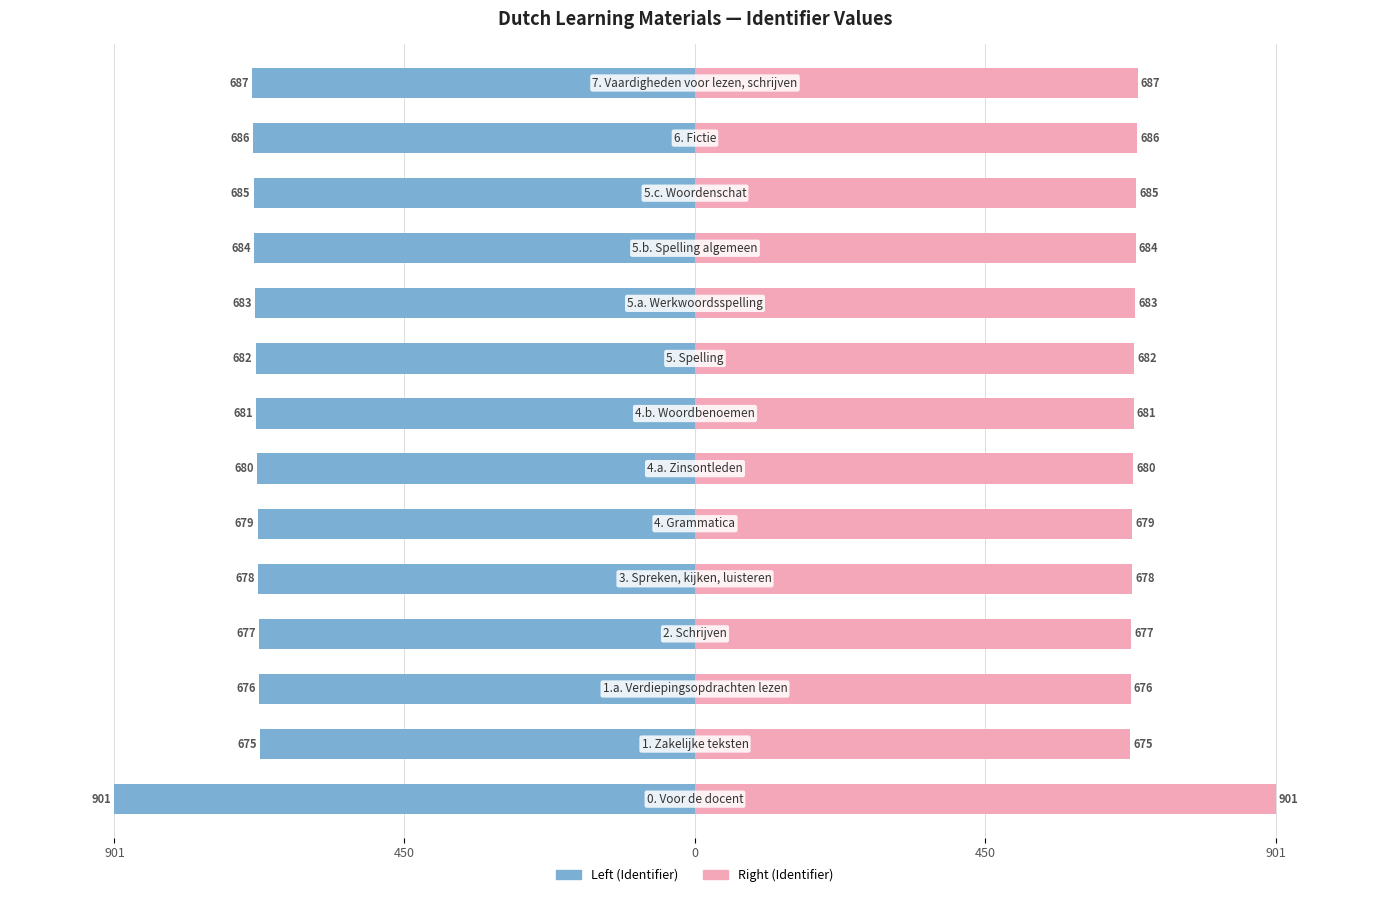

The value of Identifier (Left) at 7 is -1198. True or false?

False